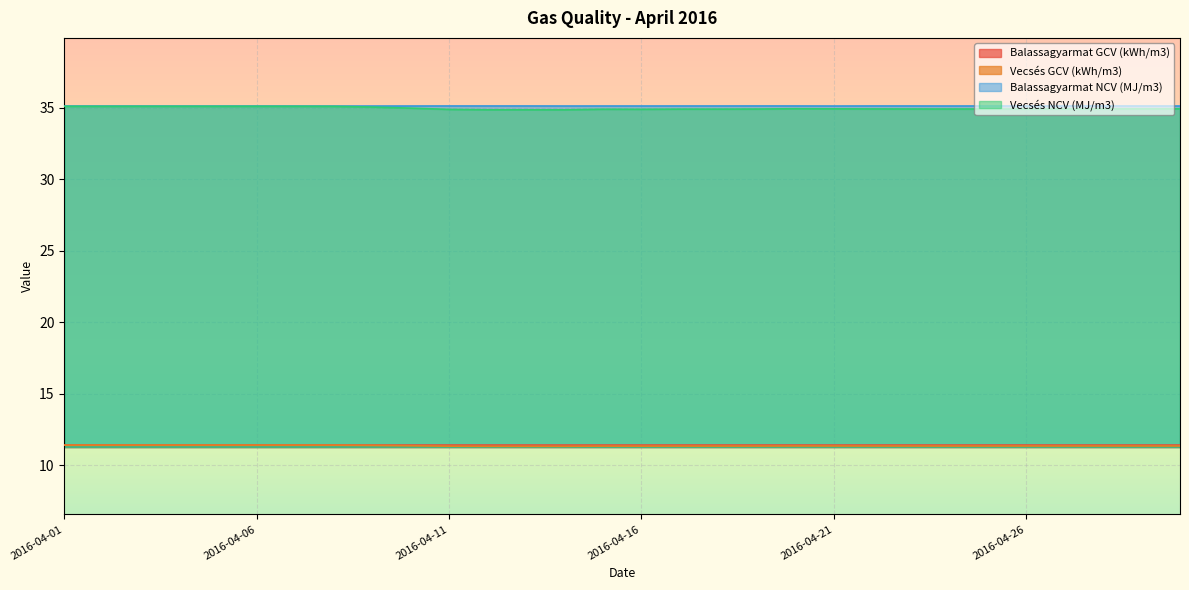

Between 2016-04-10 and 2016-04-16, which series saw the biggest shift?

Vecsés NCV (MJ/m3)